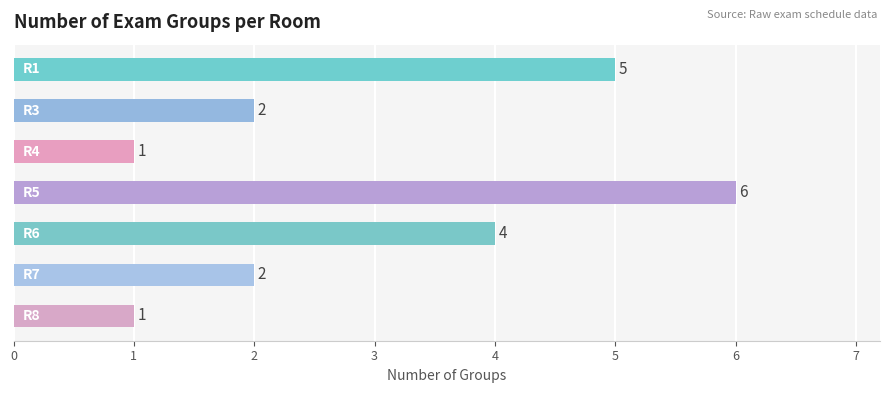

Count the values in the range 1 to 5.

6